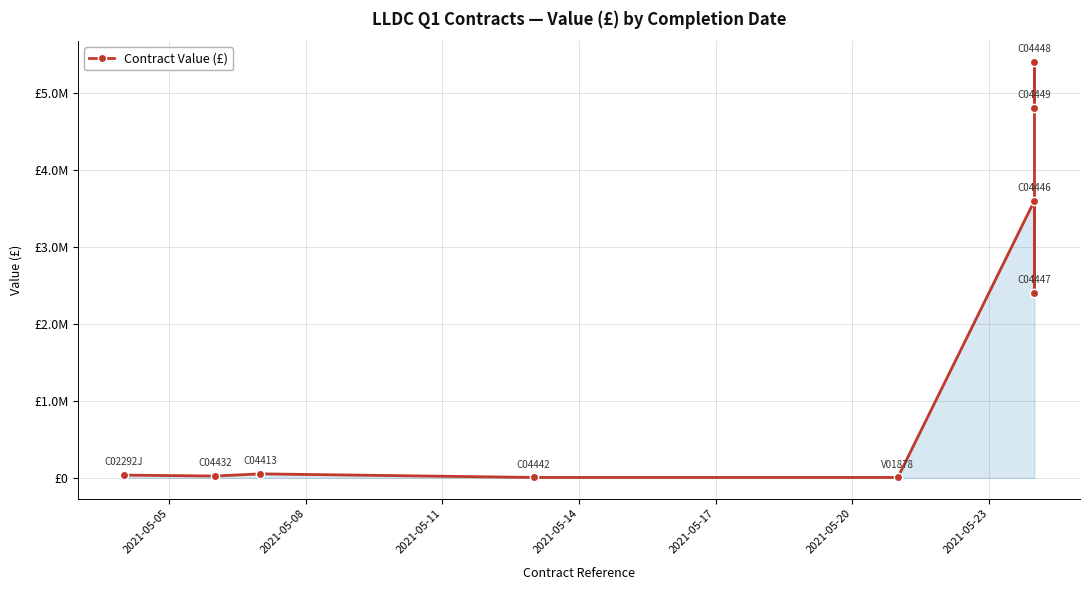

What is the minimum value shown in the chart?

6000.0